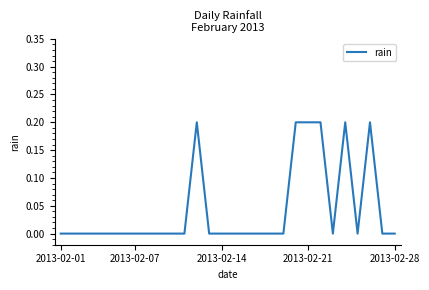

Count the values in the range 0 to 1.

28